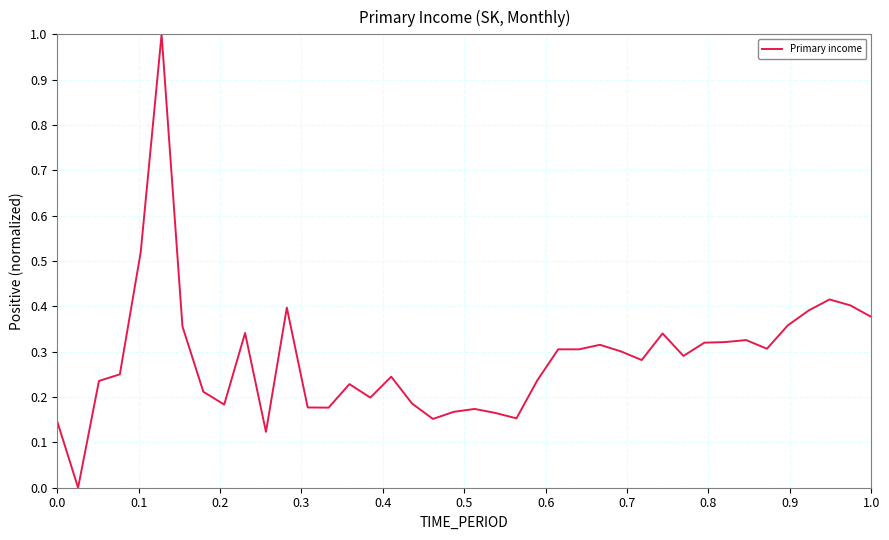

What is the greatest value displayed?

1.0